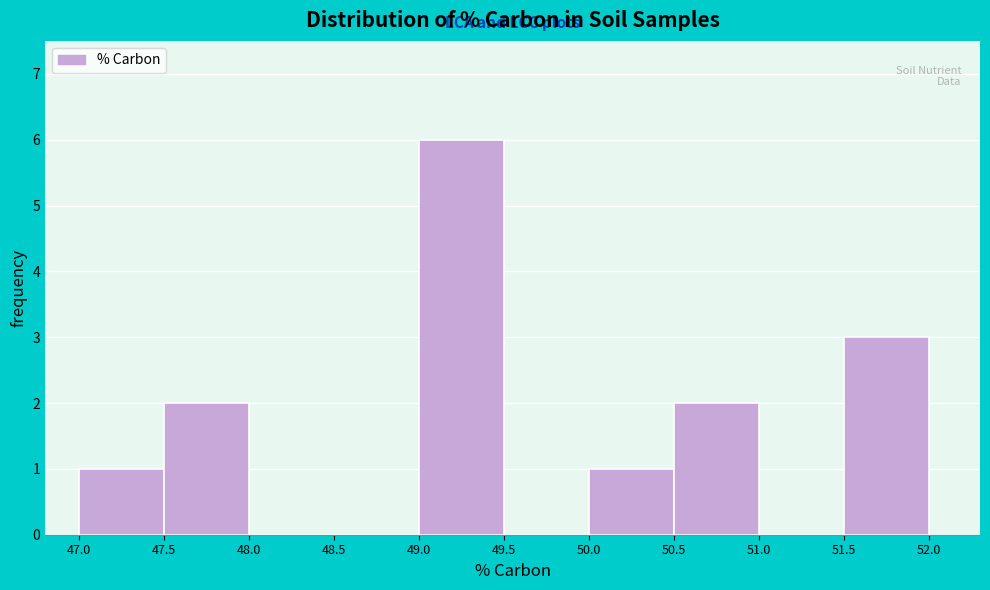

Reading left to right, transcribe this chart: for each bar, give the range it covers on the x-axis and its height. The values are not printed on the chart, so give them approximately, as read against the axis.

47.0 to 47.5: 1
47.5 to 48.0: 2
48.0 to 48.5: 0
48.5 to 49.0: 0
49.0 to 49.5: 6
49.5 to 50.0: 0
50.0 to 50.5: 1
50.5 to 51.0: 2
51.0 to 51.5: 0
51.5 to 52.0: 3